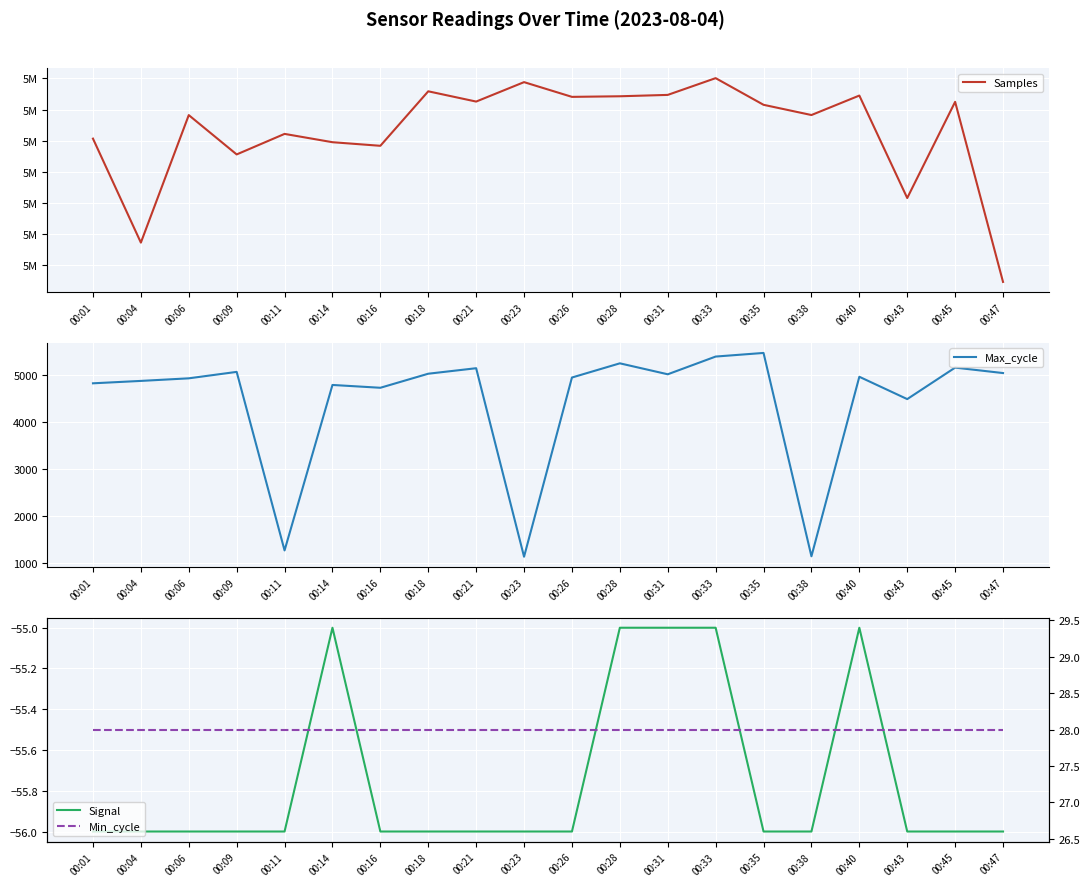

What is the value of the Min_cycle point at the 10th from the left?

28